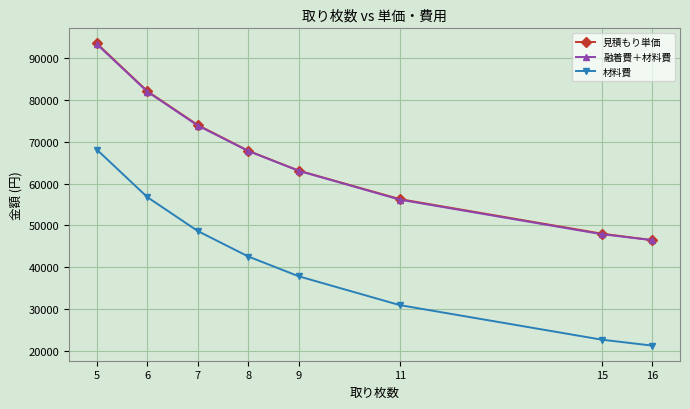

What is the smallest value displayed?

21292.7